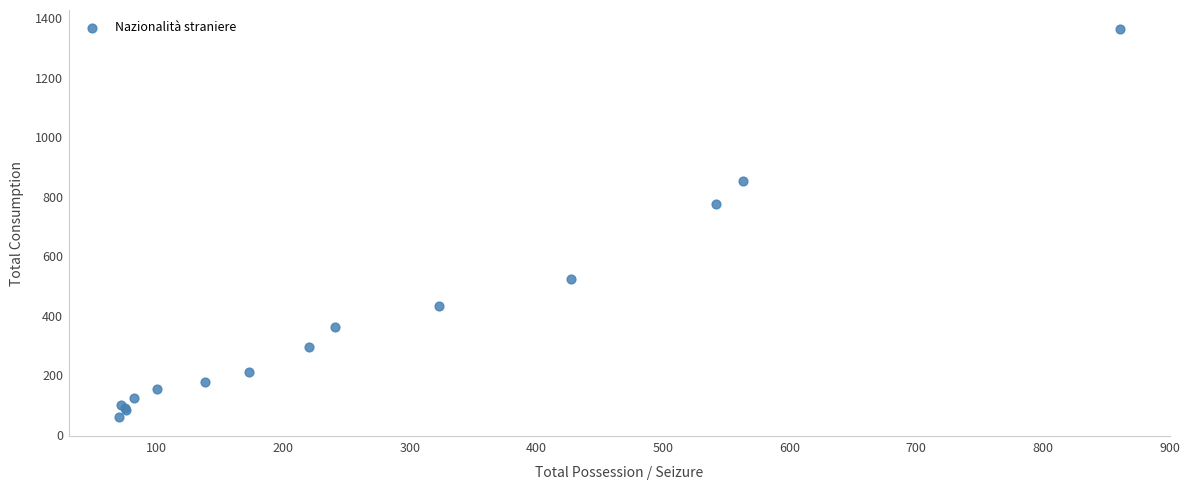

What Y value in the scatter plot is closest to 711?

776